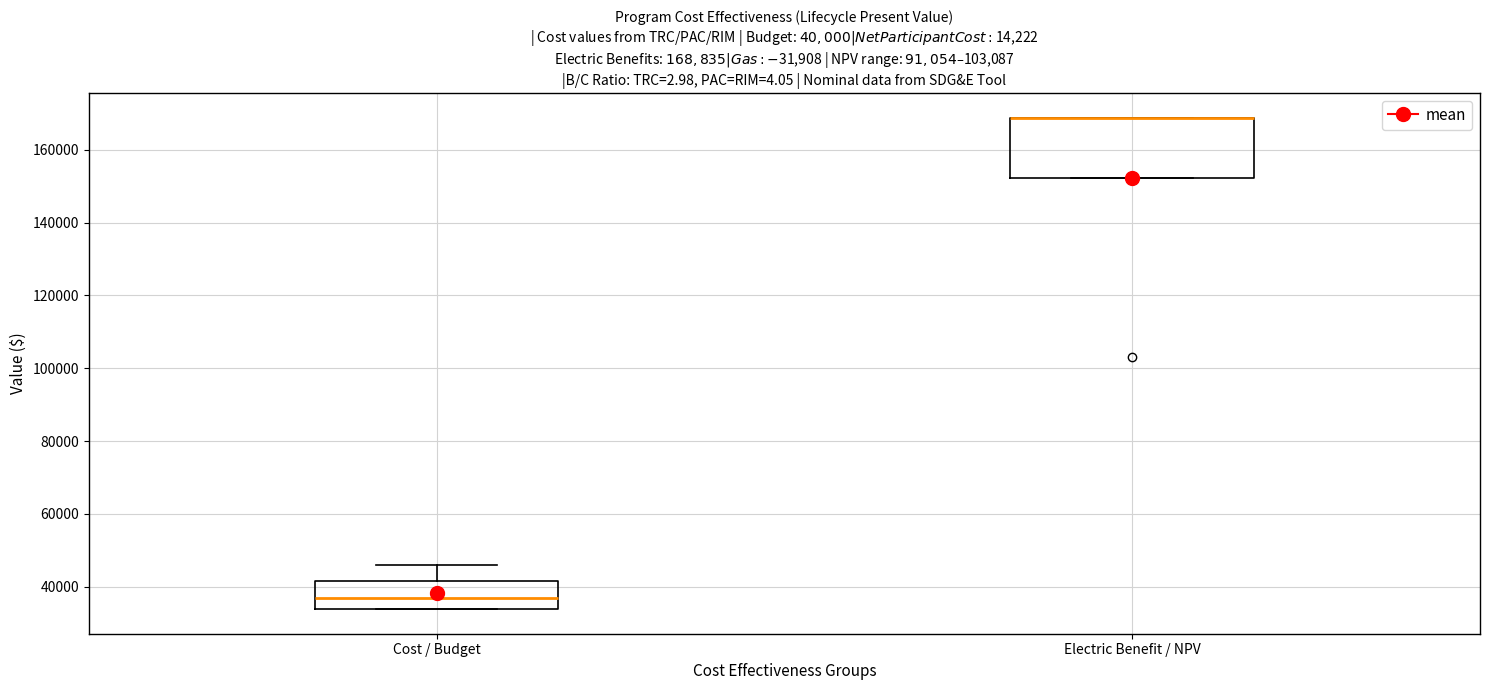

Which box is the tallest, from its lower edge to its upper edge?

Electric Benefit / NPV